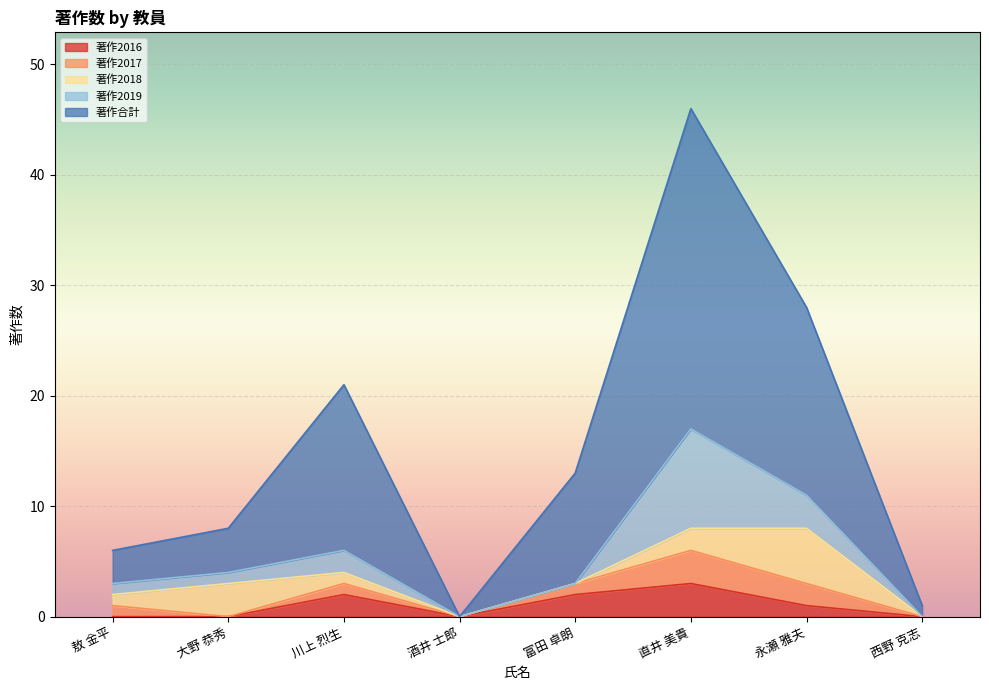

True or false: 著作2019 has more than 0 interior local peaks.

True